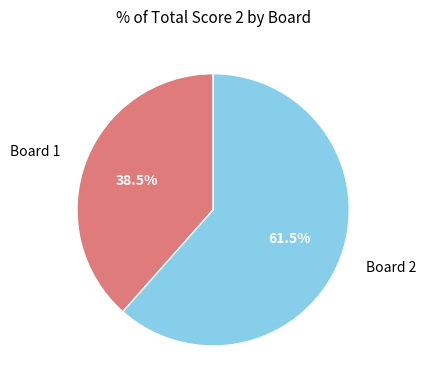

Which slice is the largest?

Board 2